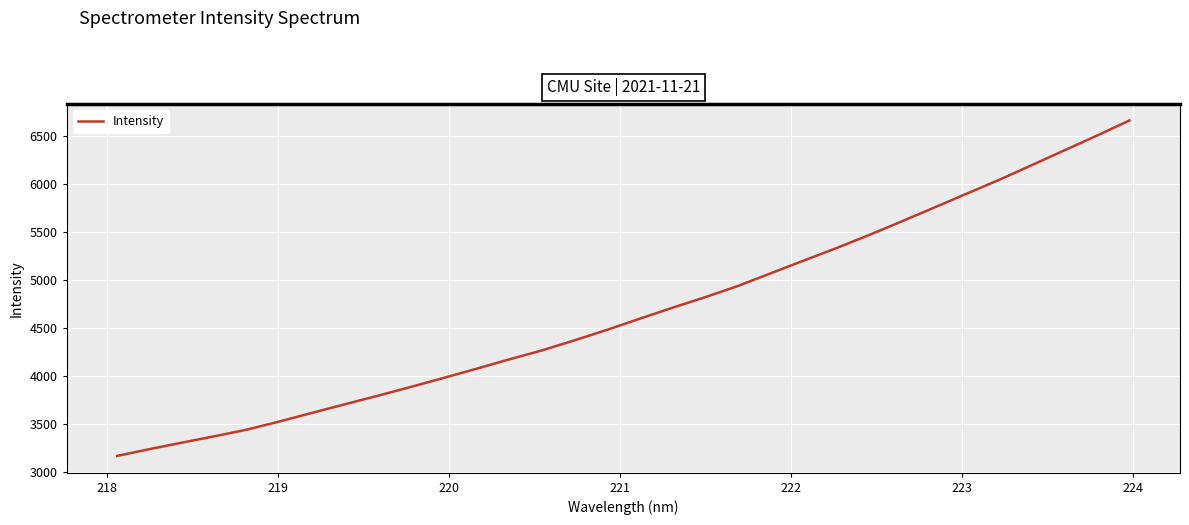

What is the minimum value shown in the chart?

3166.0